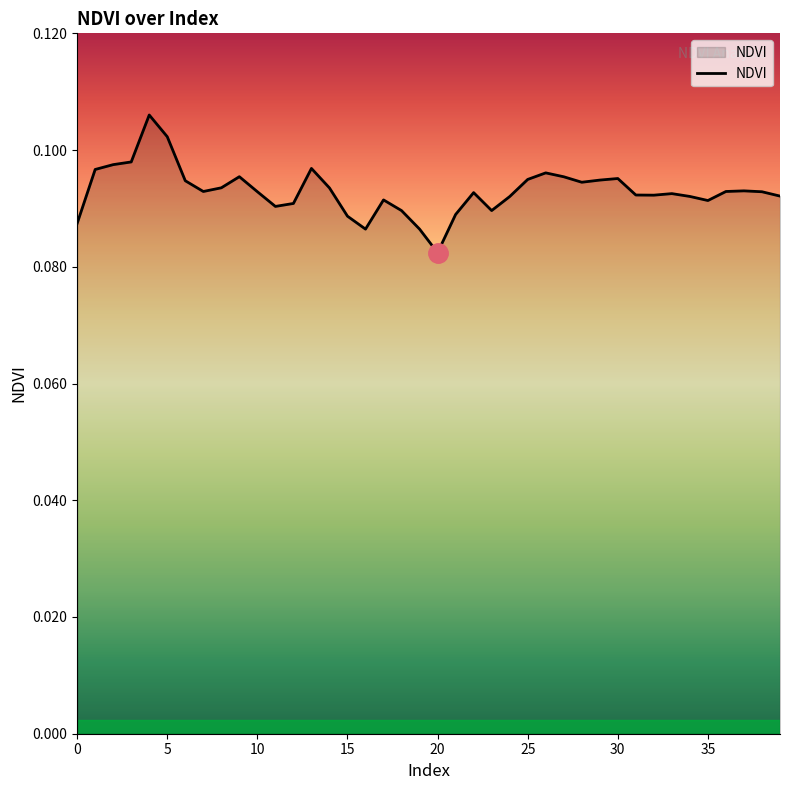

How many lines are shown in the chart?

1